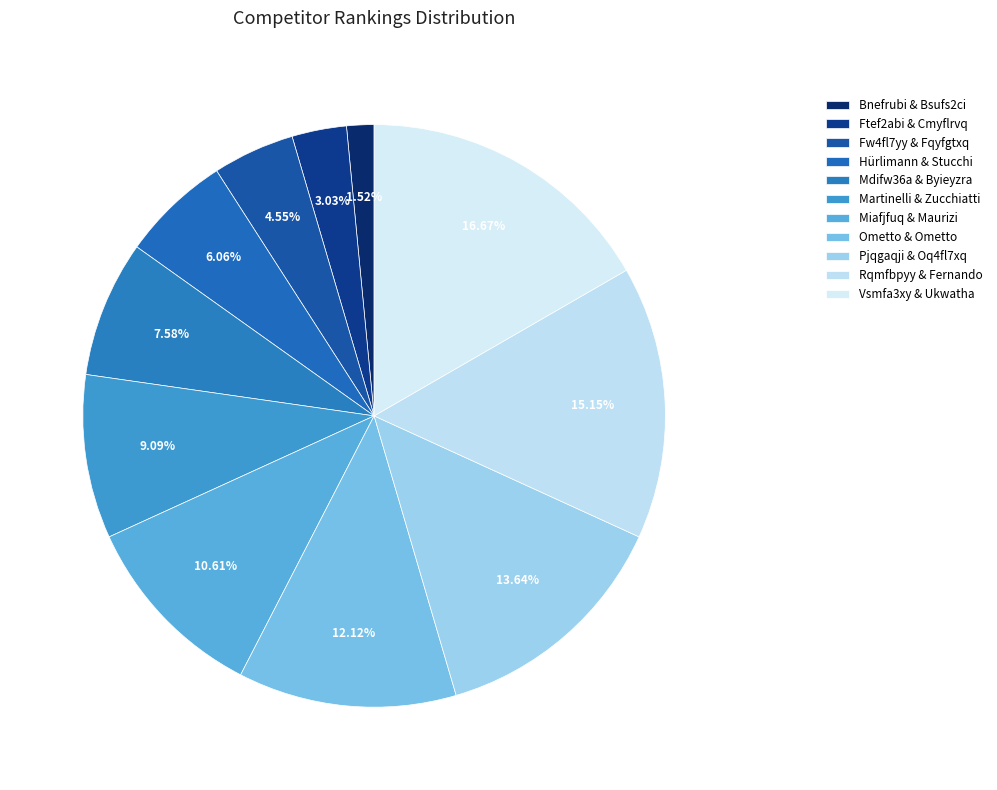

How many slices are in this pie chart?

11